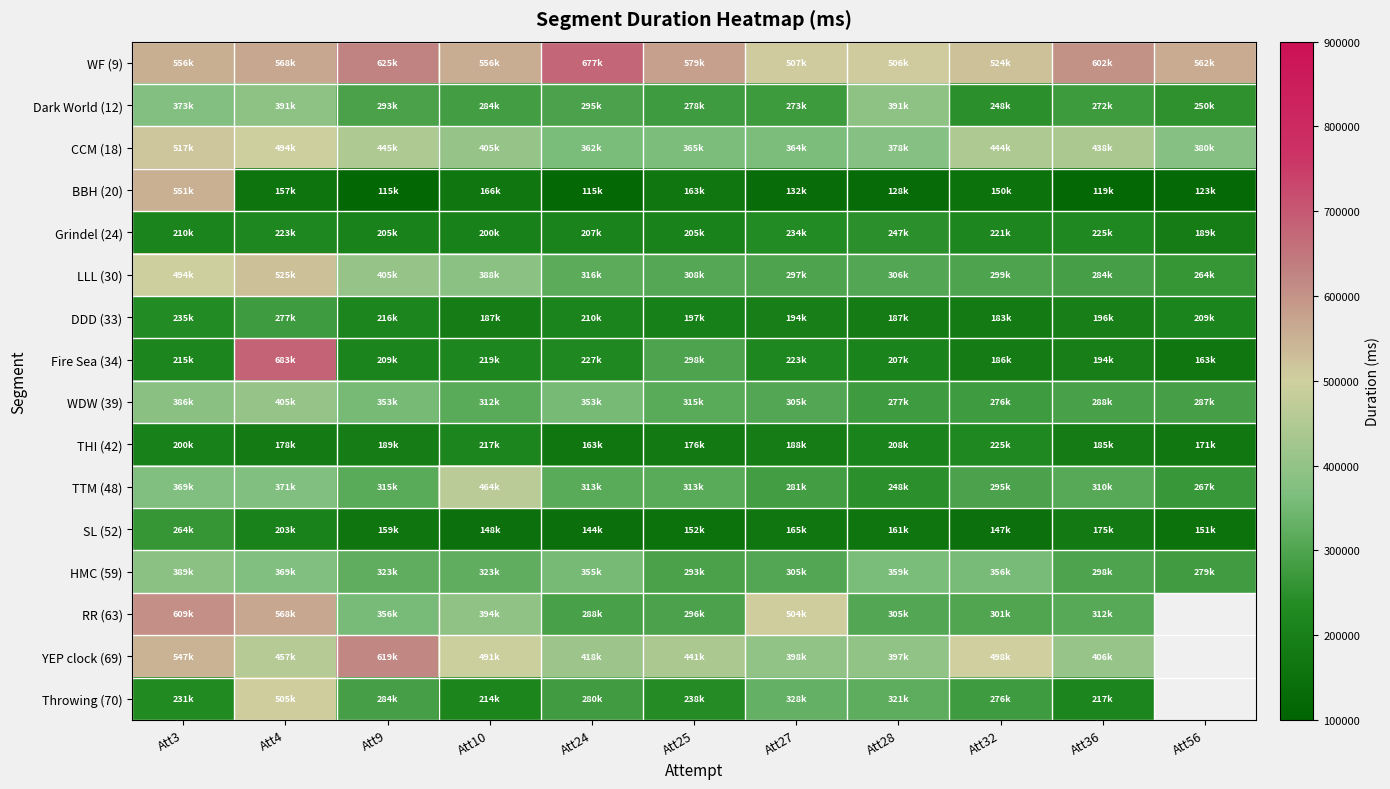

List the series in order of their peak value, highest first.

Fire Sea (34), WF (9), YEP clock (69), RR (63), BBH (20), LLL (30), CCM (18), Throwing (70), TTM (48), WDW (39), Dark World (12), HMC (59), DDD (33), SL (52), Grindel (24), THI (42)